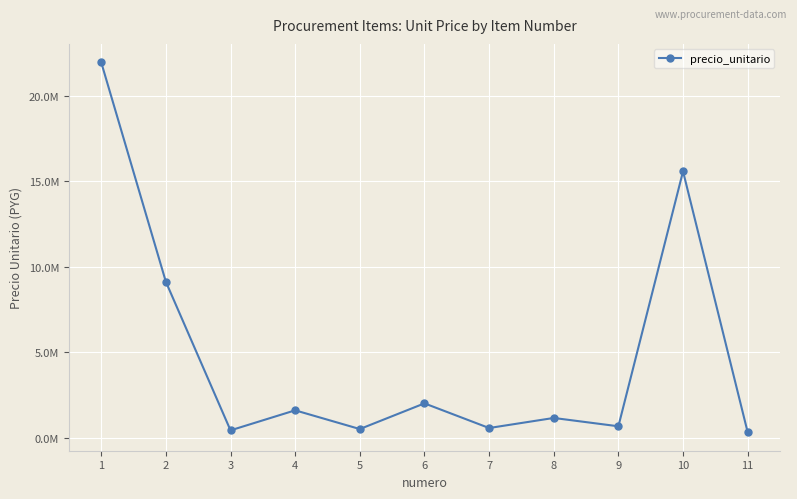

Does the chart have visible grid lines?

Yes